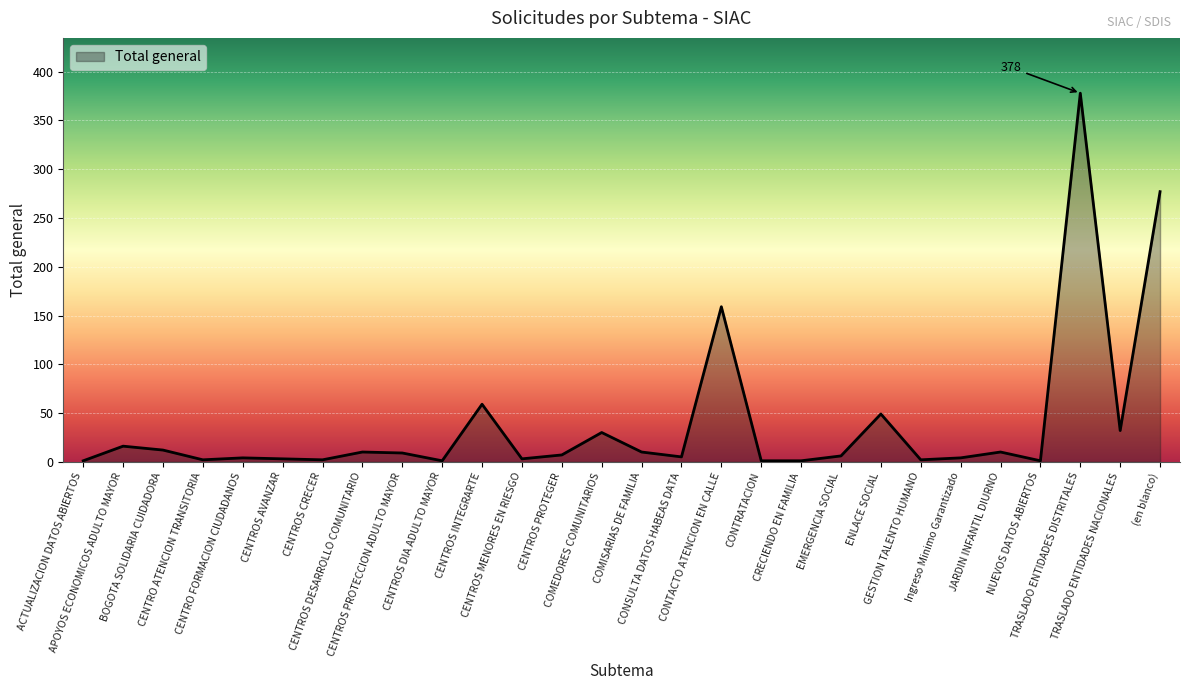

What is the maximum value shown in the chart?

378